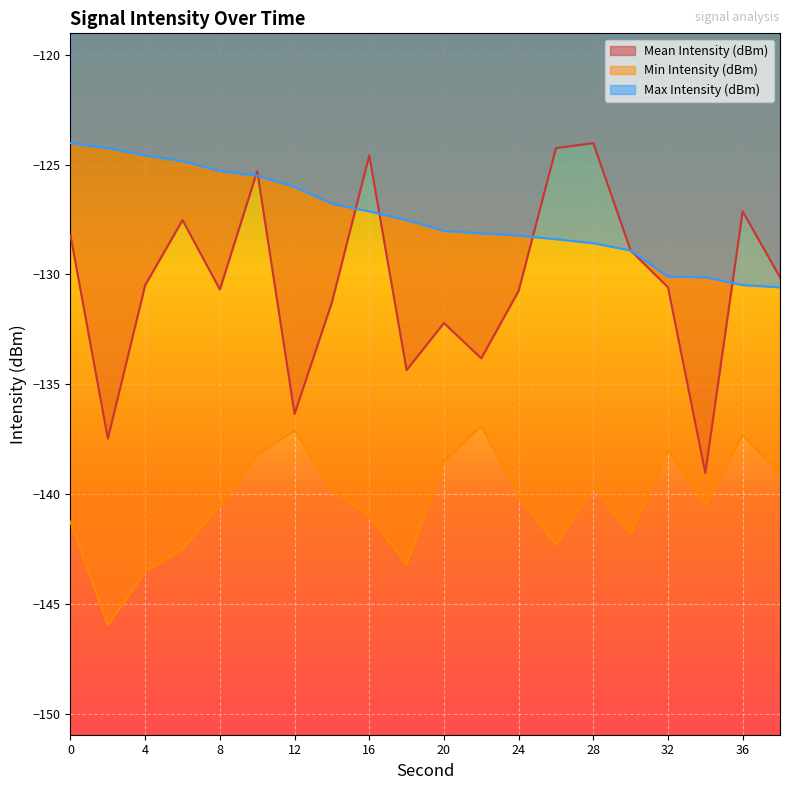

At which label does Min Intensity (dBm) first exceed -140?

10